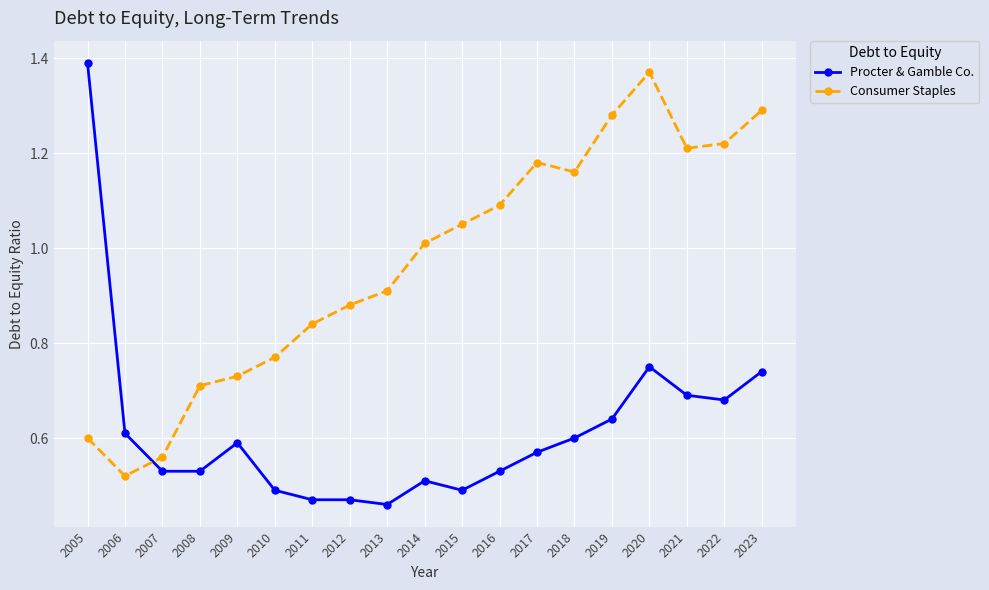

At which category does Consumer Staples reach its first local valley?

2006